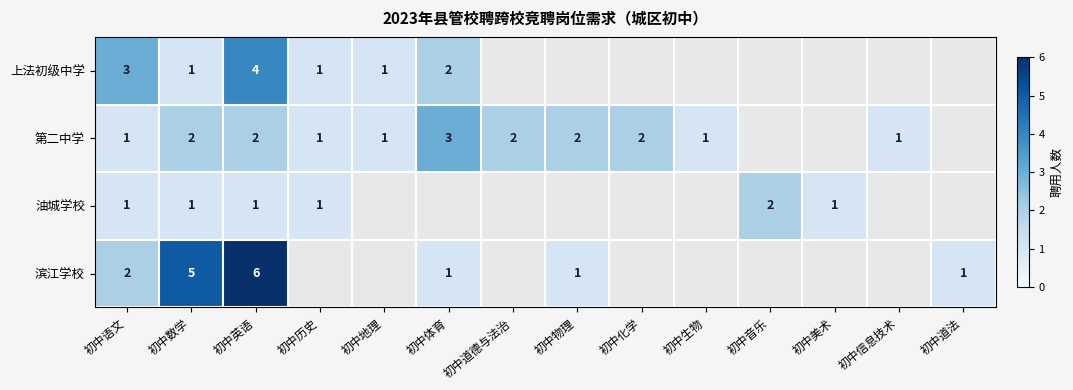

At 初中英语, list the series in order from largest to smallest.

滨江学校, 上法初级中学, 第二中学, 油城学校